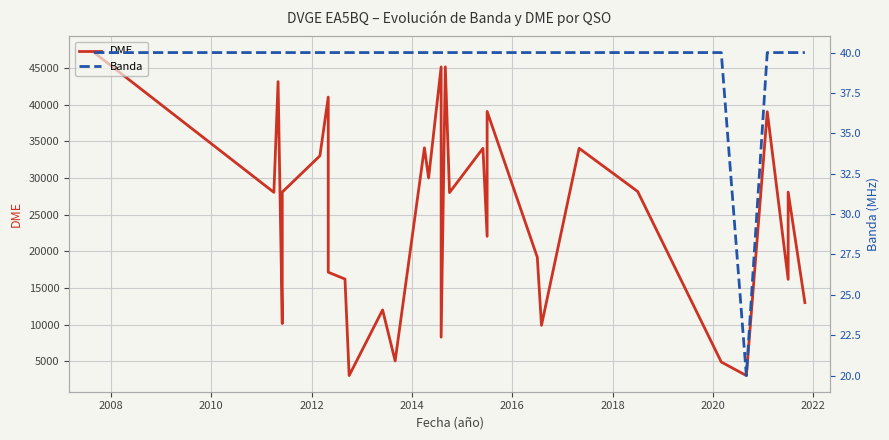

Which series has the largest total across all categories?

DME